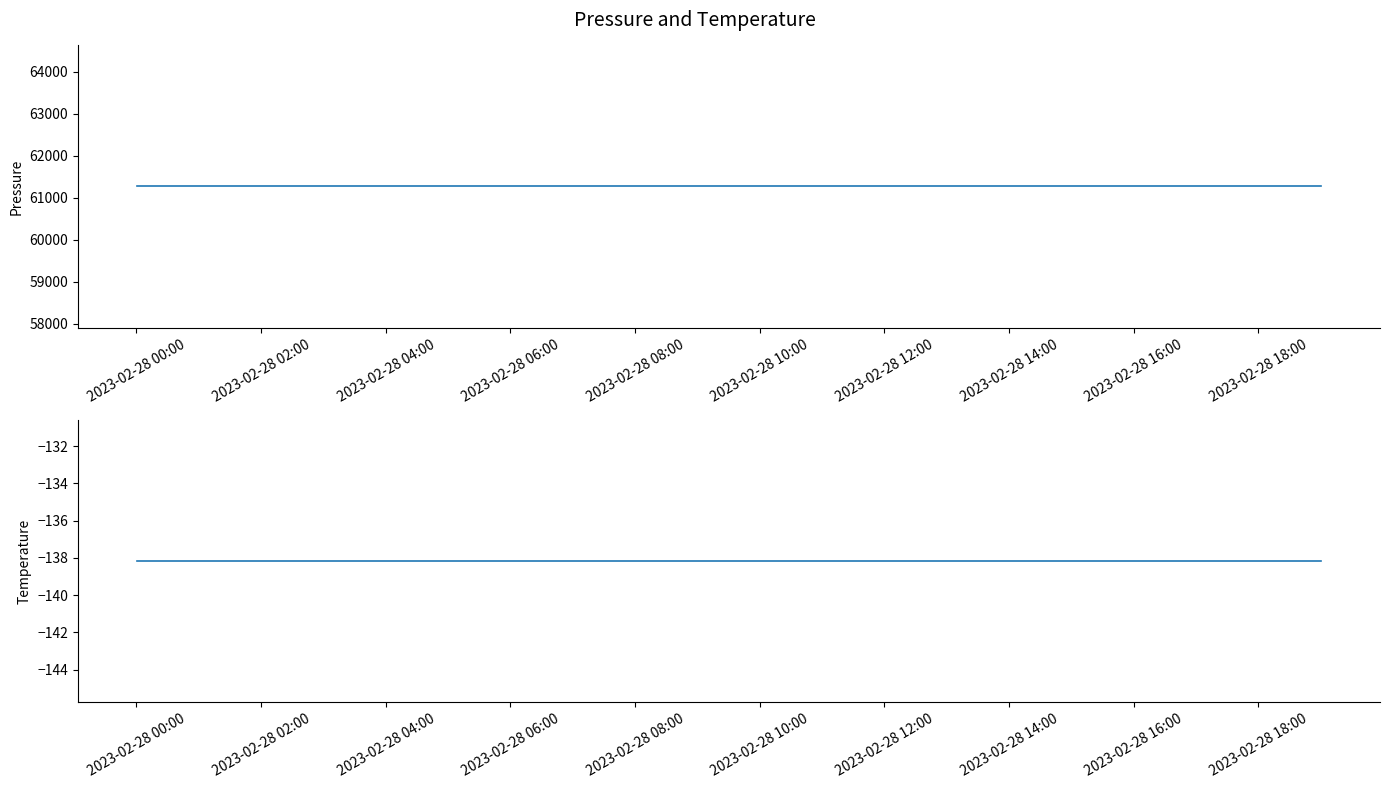

What is the maximum value for pressure?

61266.6